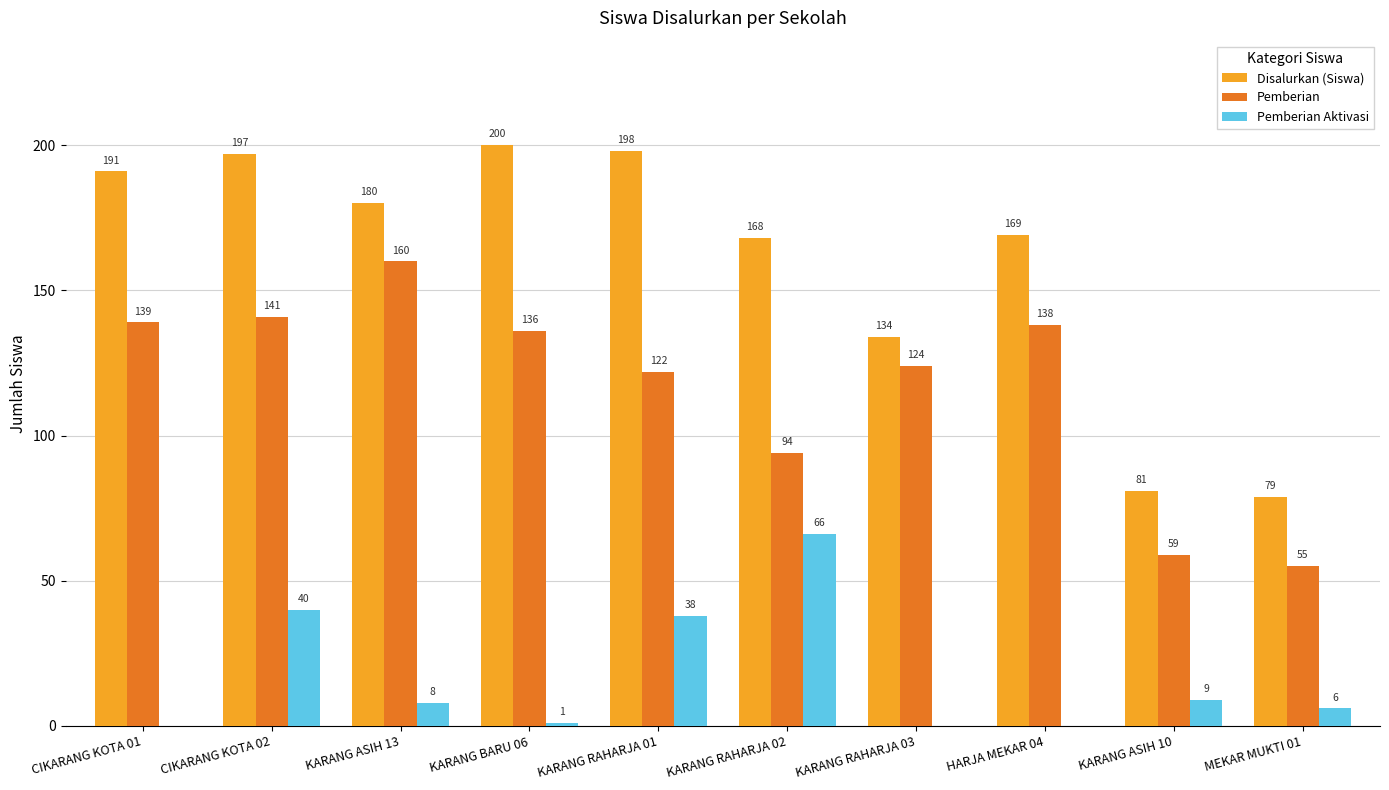

What is the sum of all Disalurkan (Siswa) values?

1597